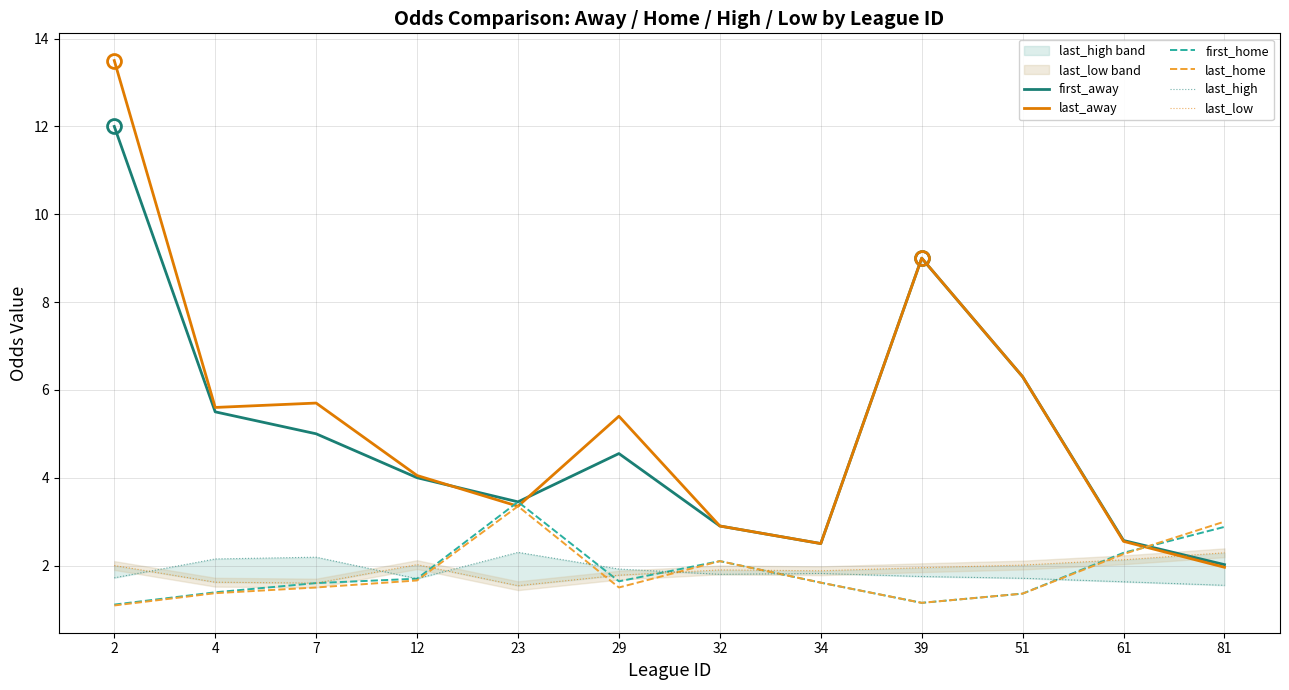

Is this an area chart (filled region under the line)?

No